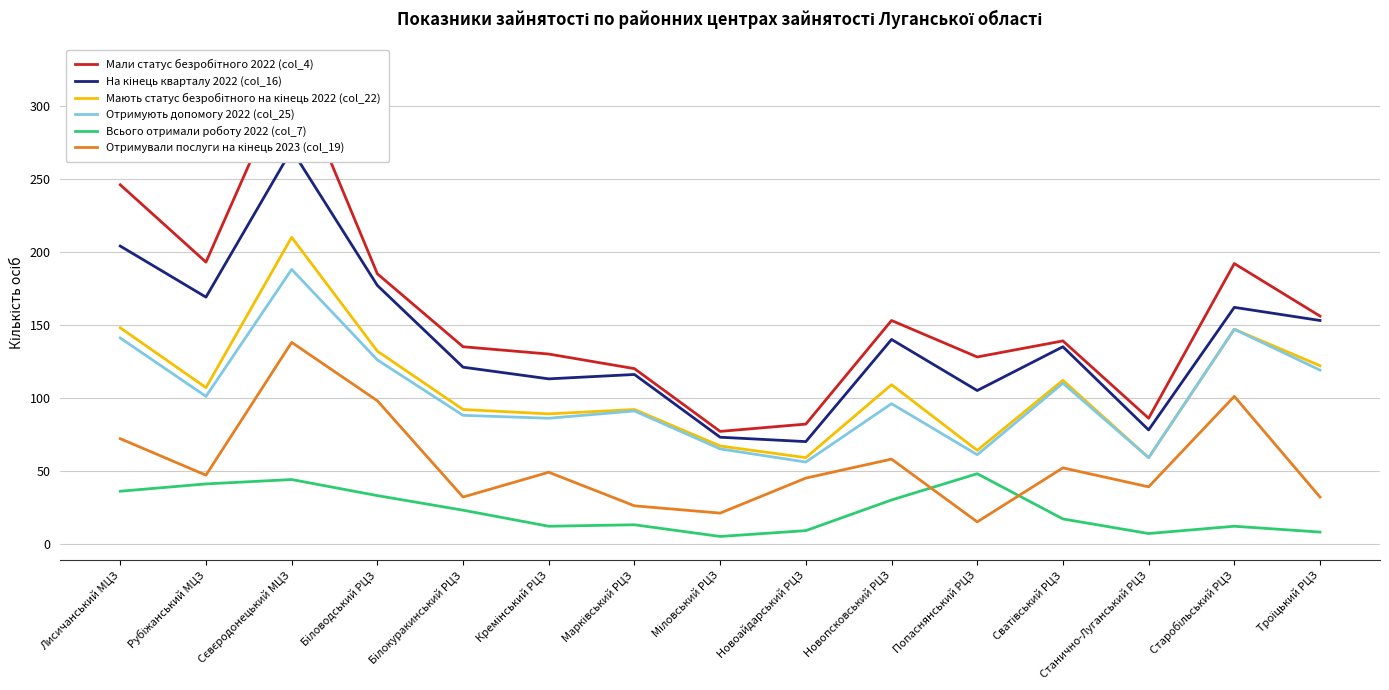

At which category is the sum across all series the highest?

Сєвєродонецький МЦЗ